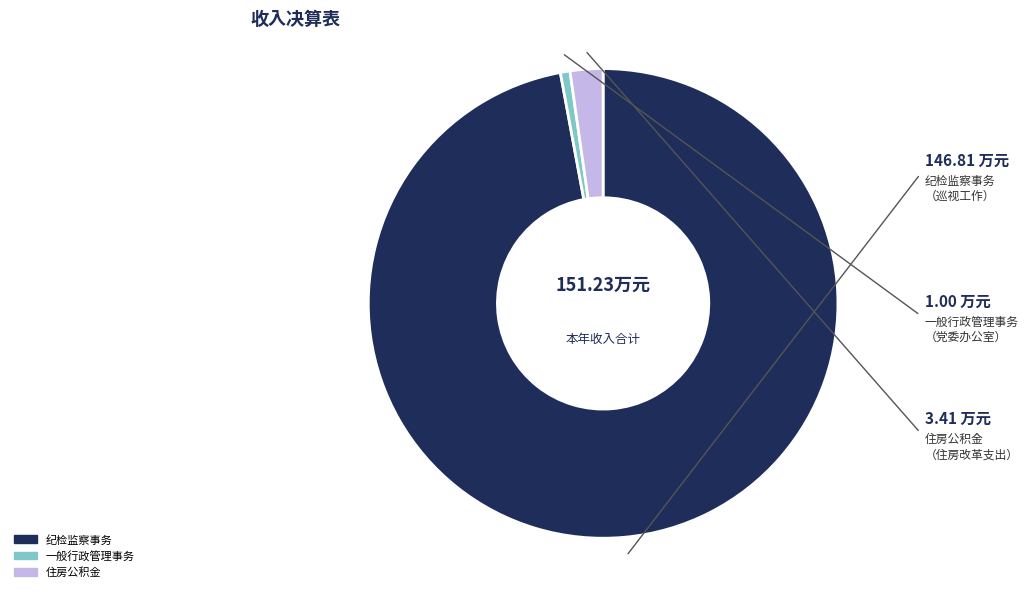

Count the number of slices in the pie.

3